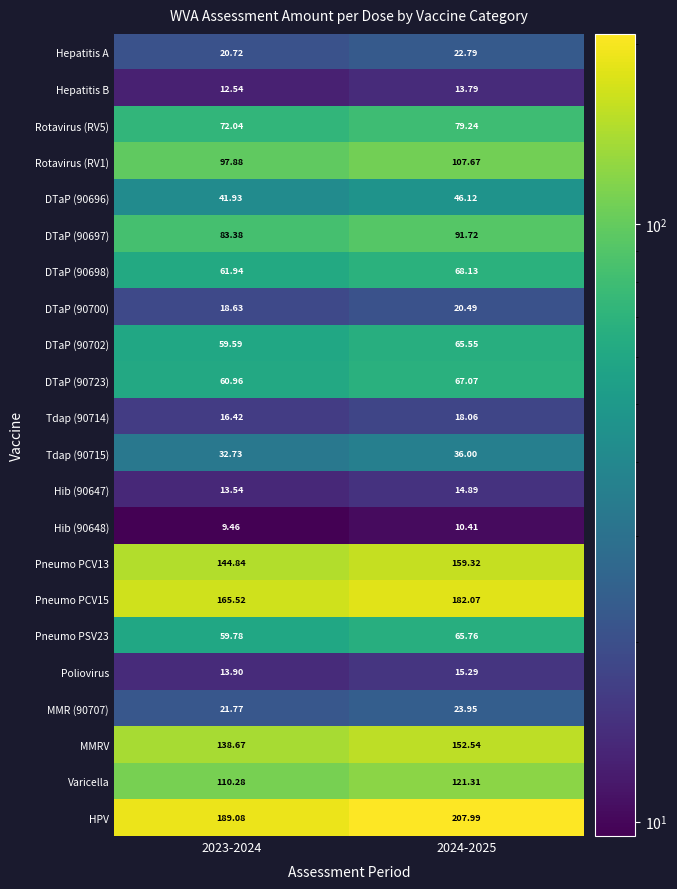

Is the value of DTaP (90697) at 2024-2025 greater than the value of Pneumo PCV15 at 2024-2025?

No